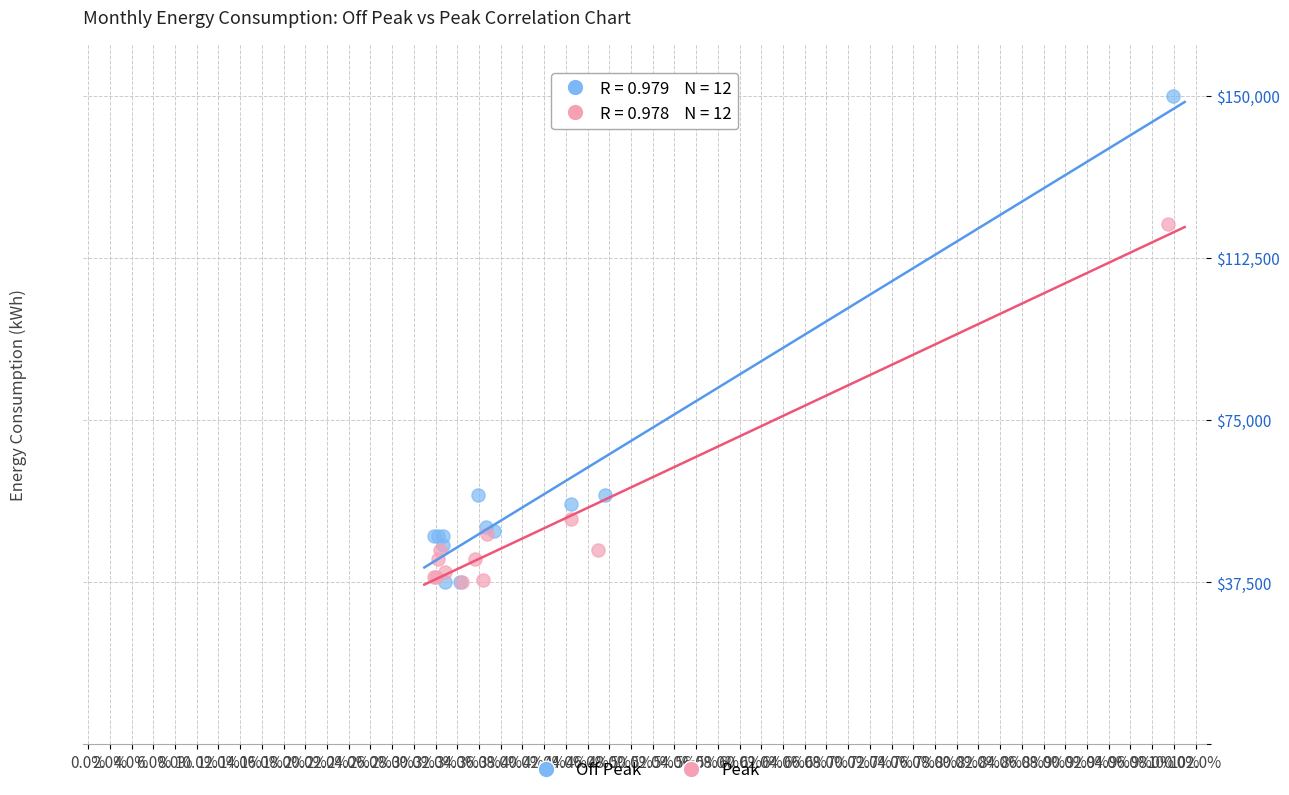

Which series contains the highest Y value?

Off Peak